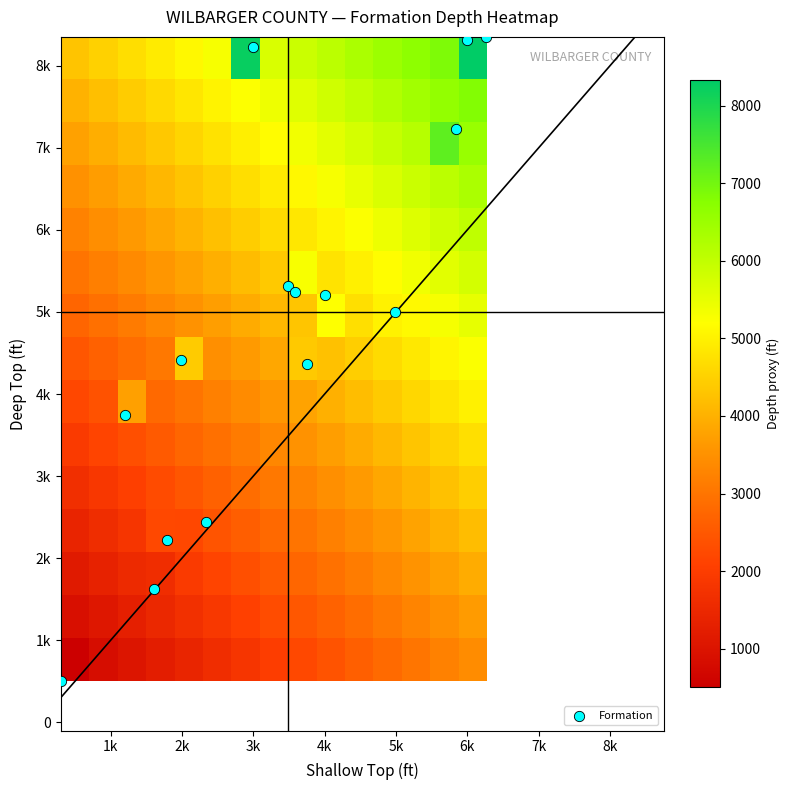

How many categories are shown in the chart?

15